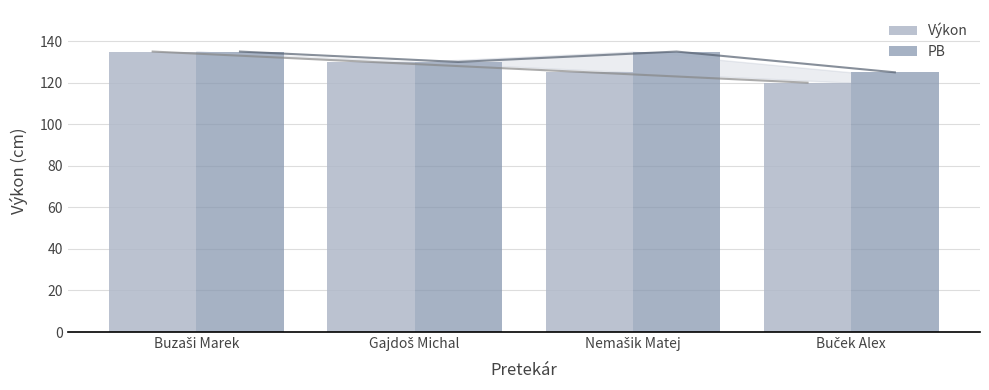

How many bars are there in total?

8